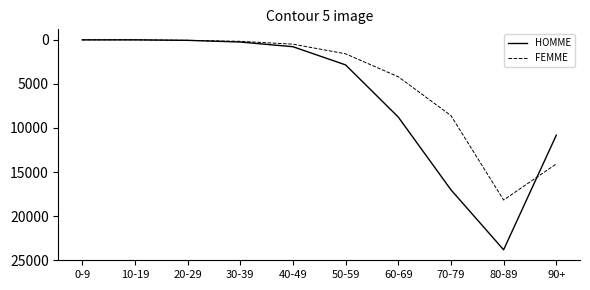

Between 30-39 and 70-79, which series saw the biggest shift?

HOMME